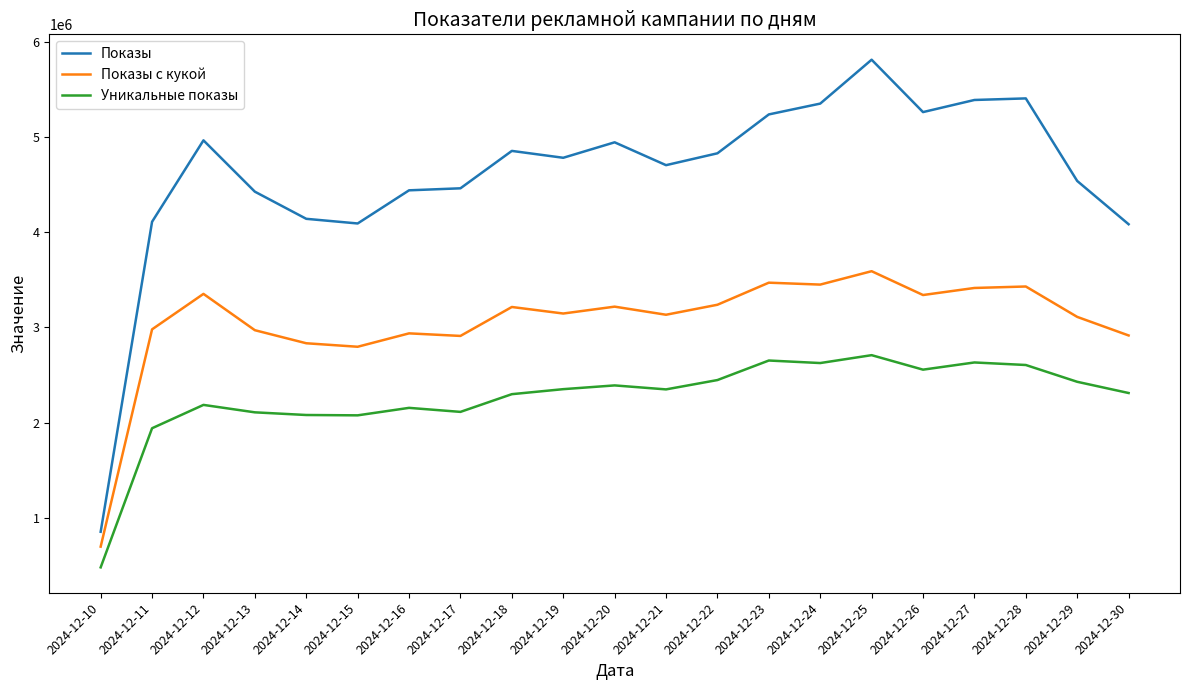

Is this an area chart (filled region under the line)?

No